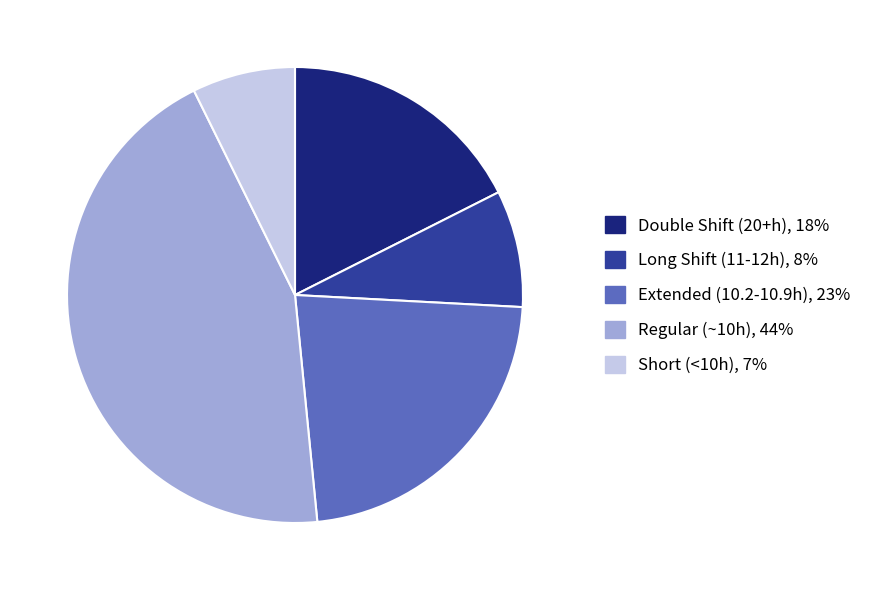

Is there any slice that represents more than half of the pie?

No